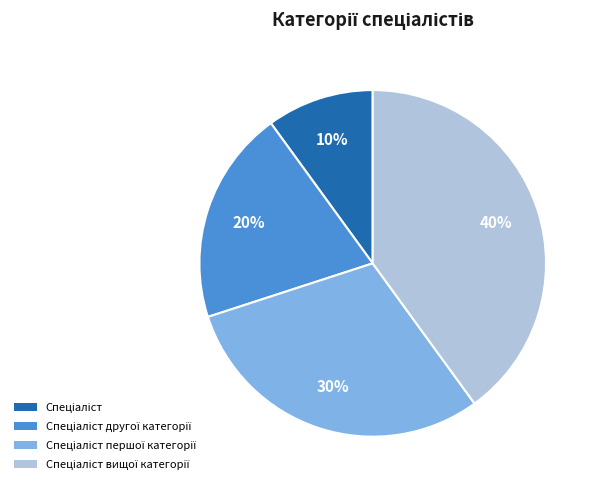

To the nearest percent, what is the difference between the largest and smallest slice percentages?

30%